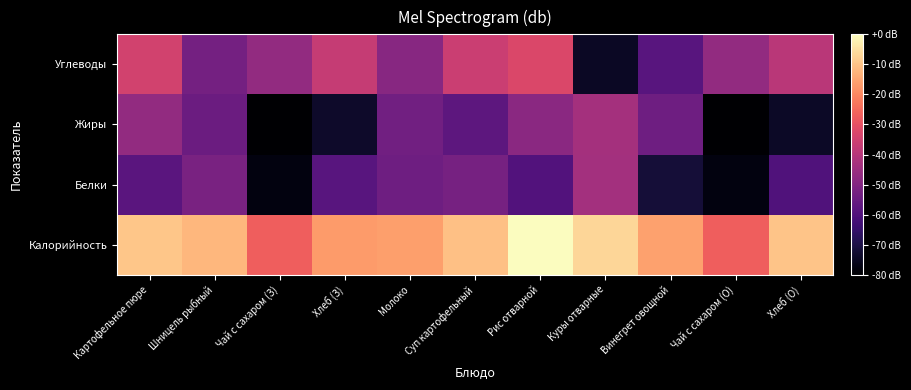

What is the minimum value shown in the chart?

-80.0